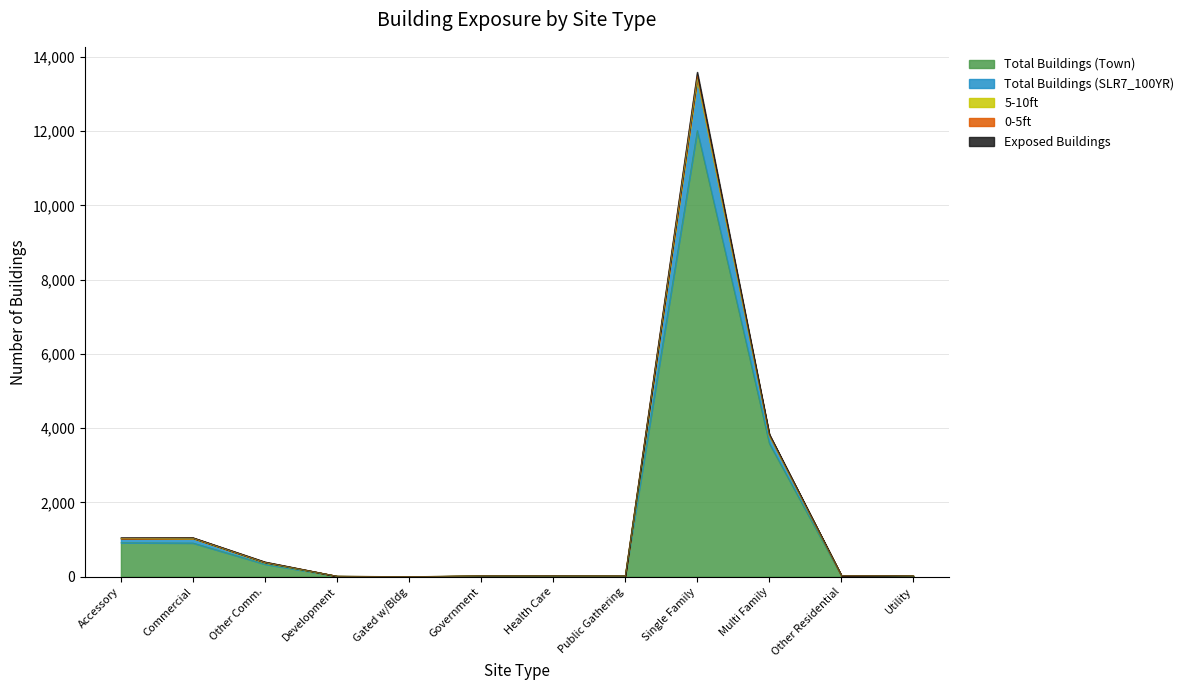

True or false: Total Buildings (Town) has a value of 907 at Commercial.

True